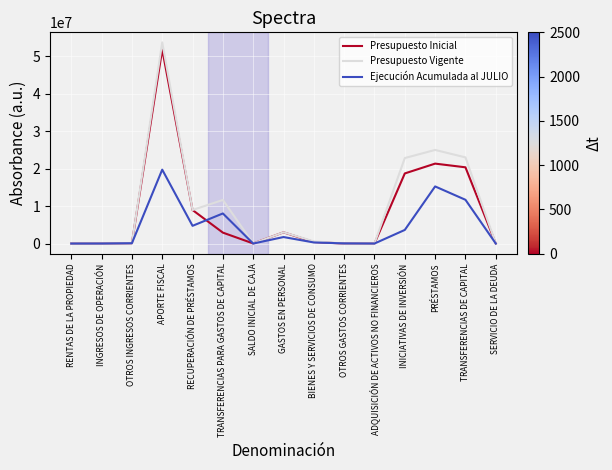

True or false: Ejecución Acumulada al JULIO has a value of 4152126 at APORTE FISCAL.

False